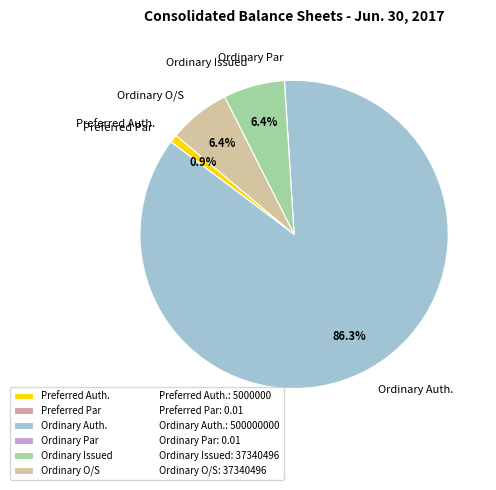

How much of the chart is everything except Ordinary Issued?

93.6%